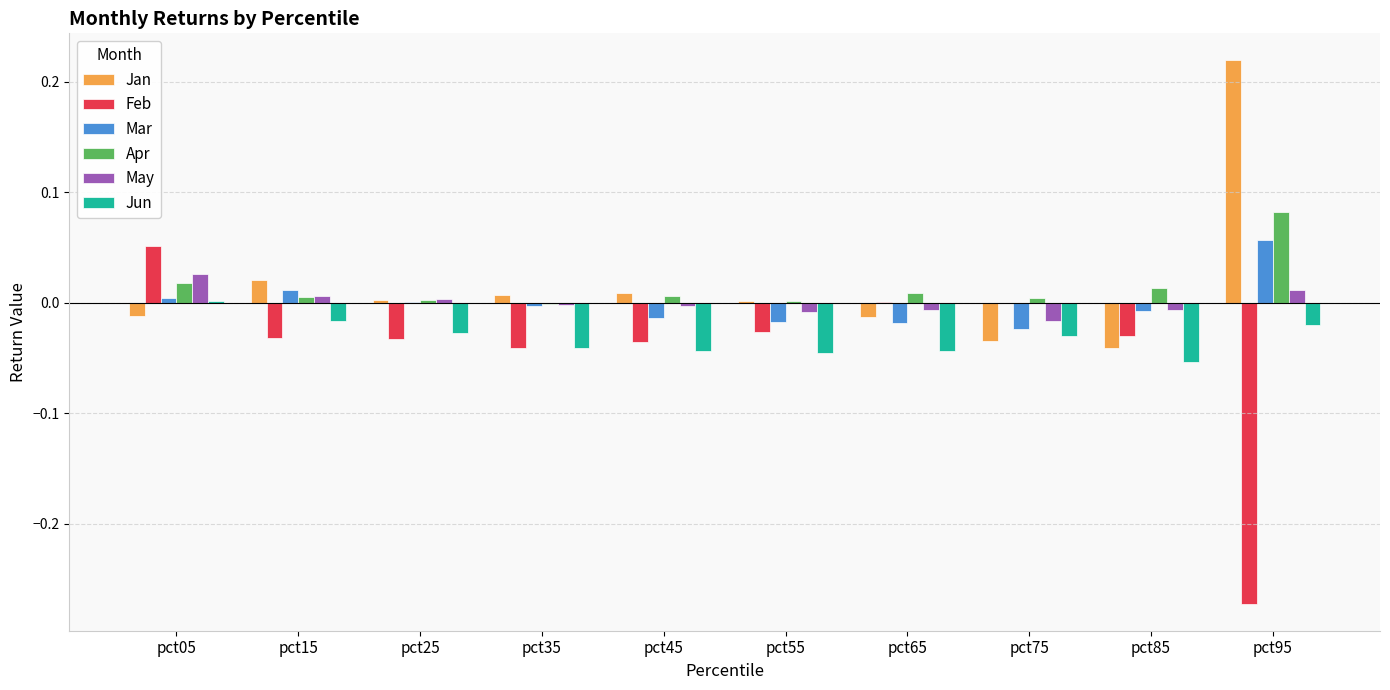

True or false: May has a value of -0.0 at pct45.

True